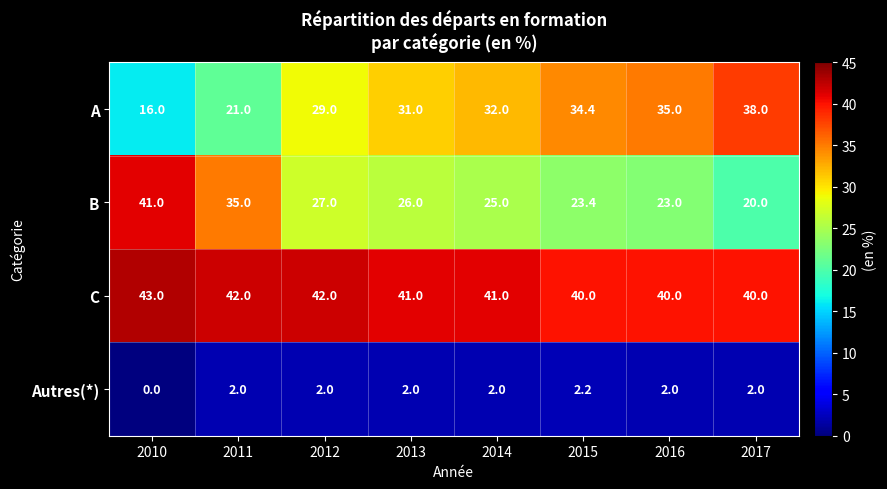

What is the difference between the maximum and minimum values in the C series?

3.0